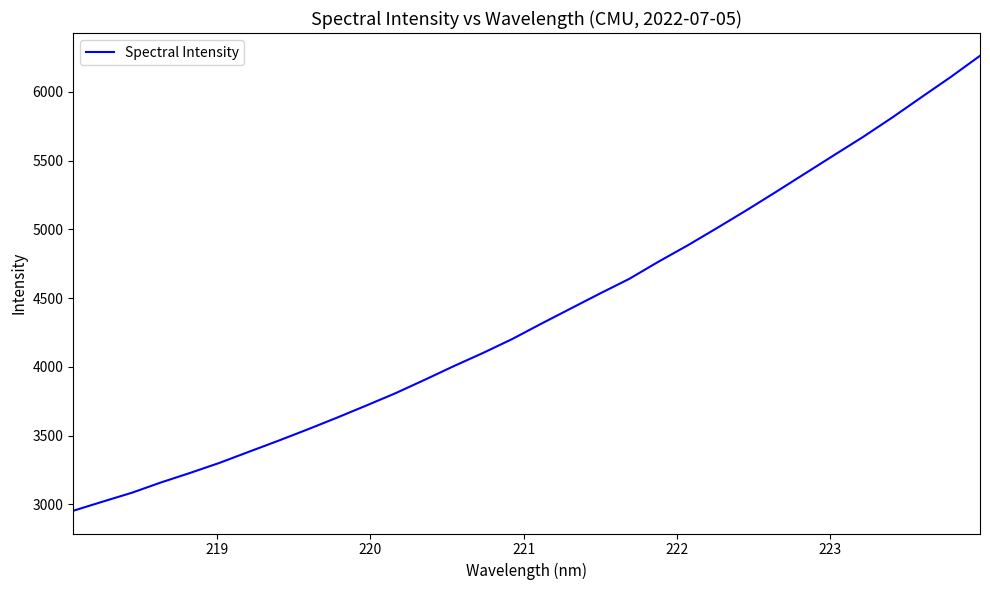

What is the difference between the maximum and minimum values?

3307.0